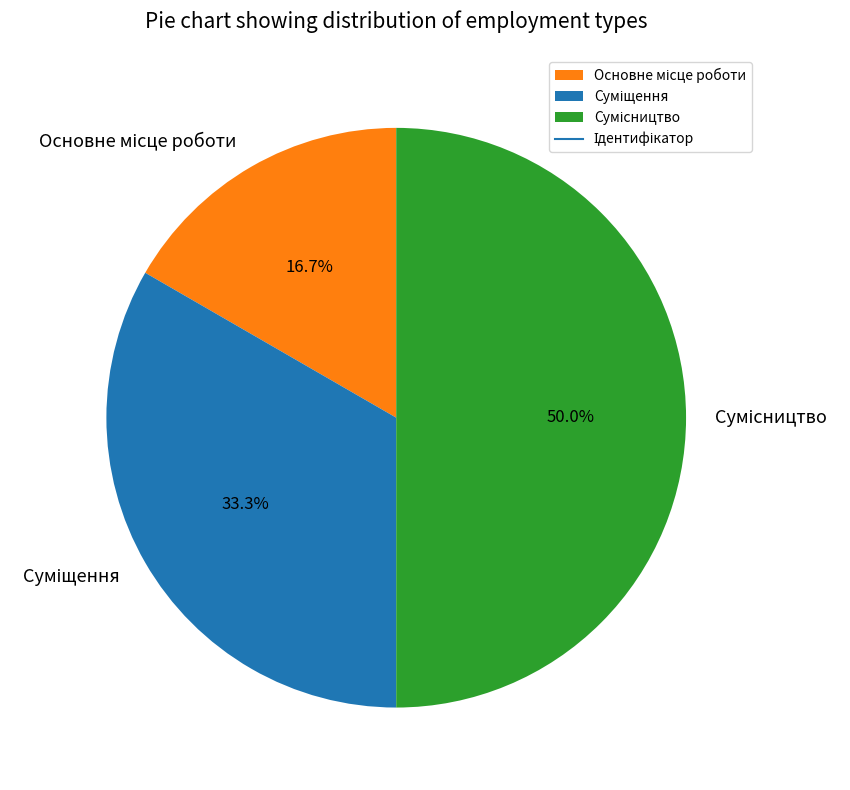

Which slice is the smallest?

Основне місце роботи